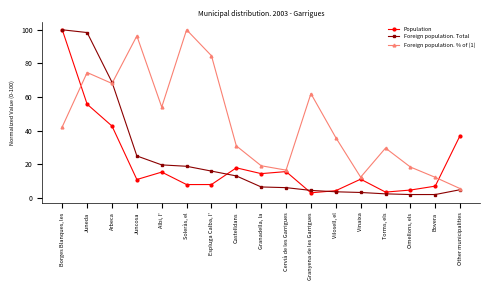

How many times do Foreign population. % of (1) and Population cross each other?

2